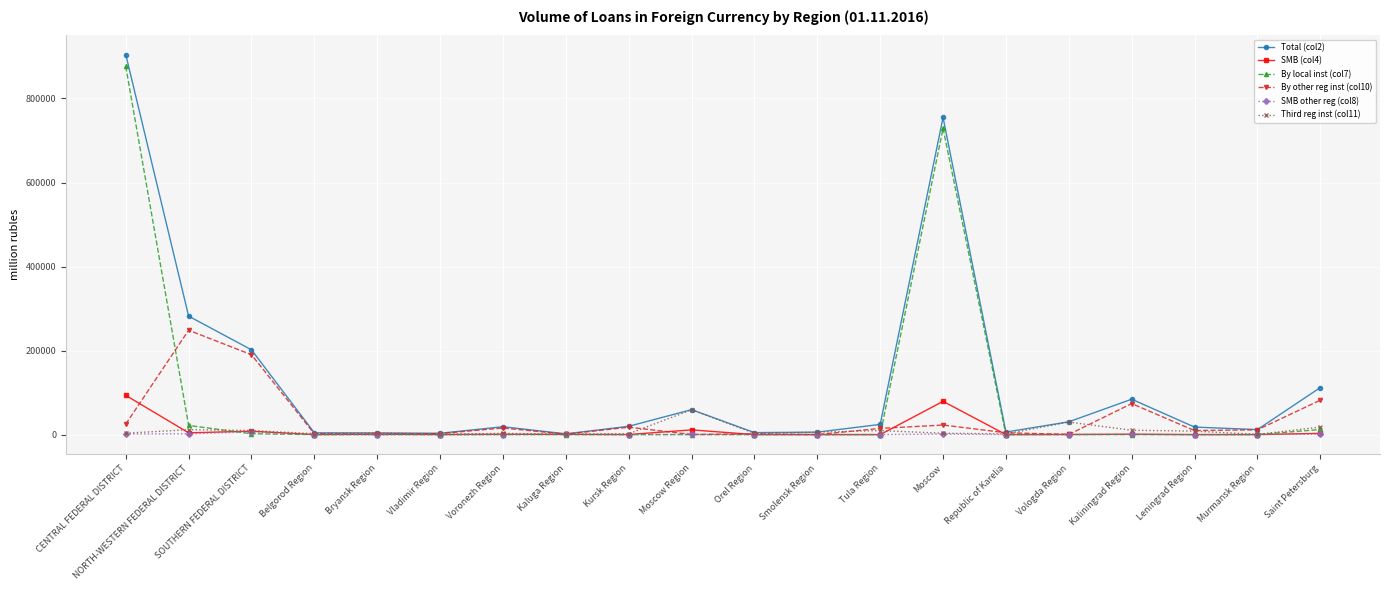

The value of By other reg inst (col10) at Moscow Region is 334. True or false?

True